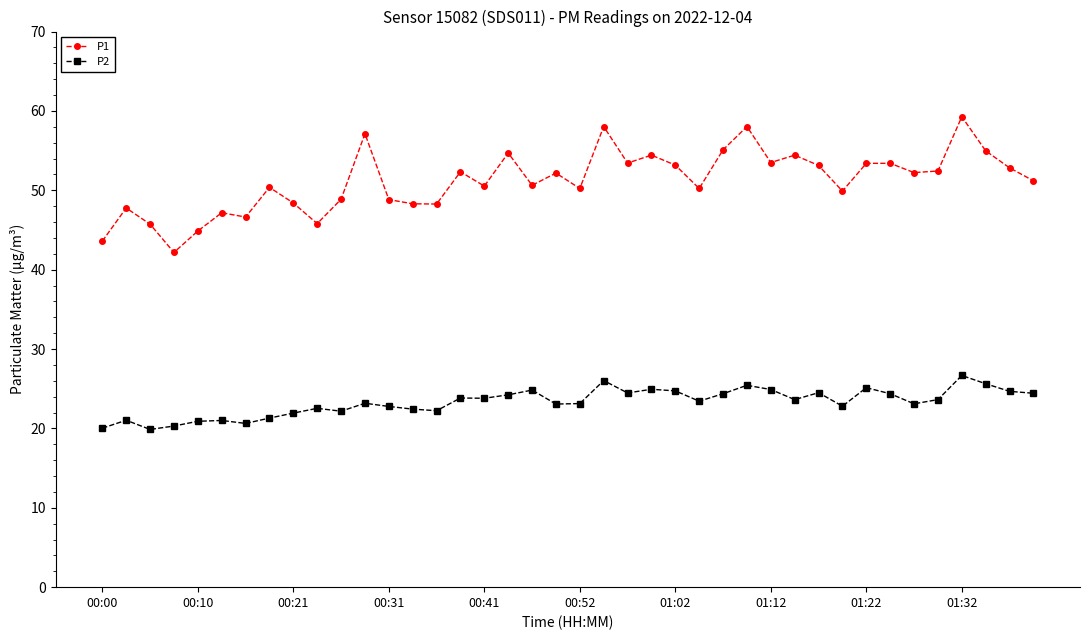

True or false: P1 and P2 cross at least once.

False